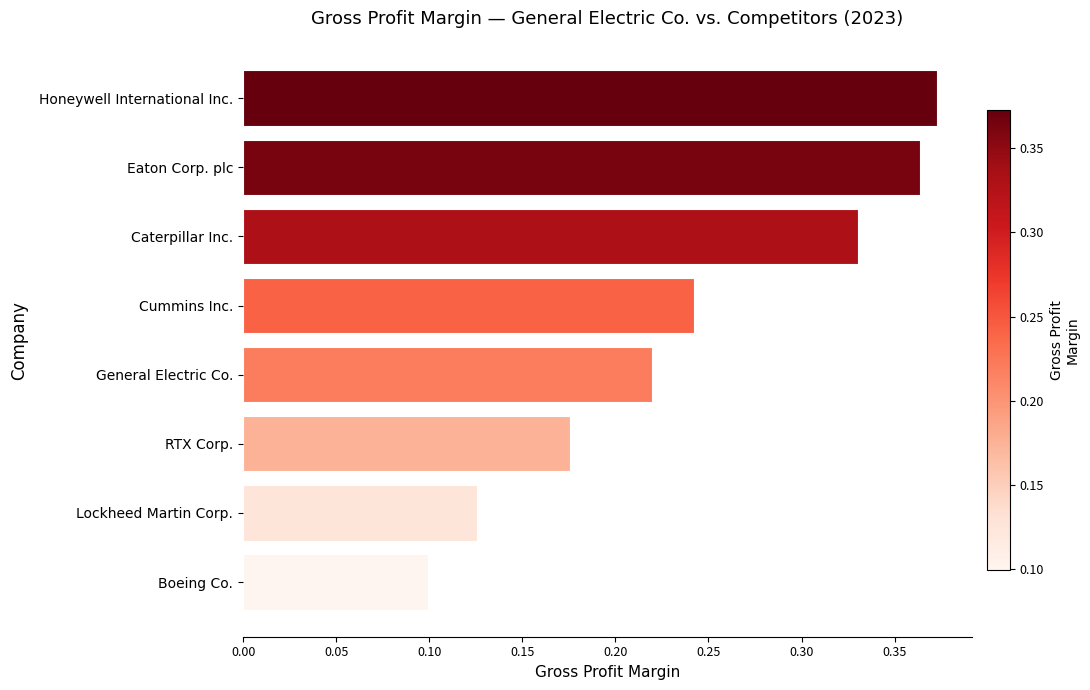

What position from the top is Honeywell International Inc.?

1